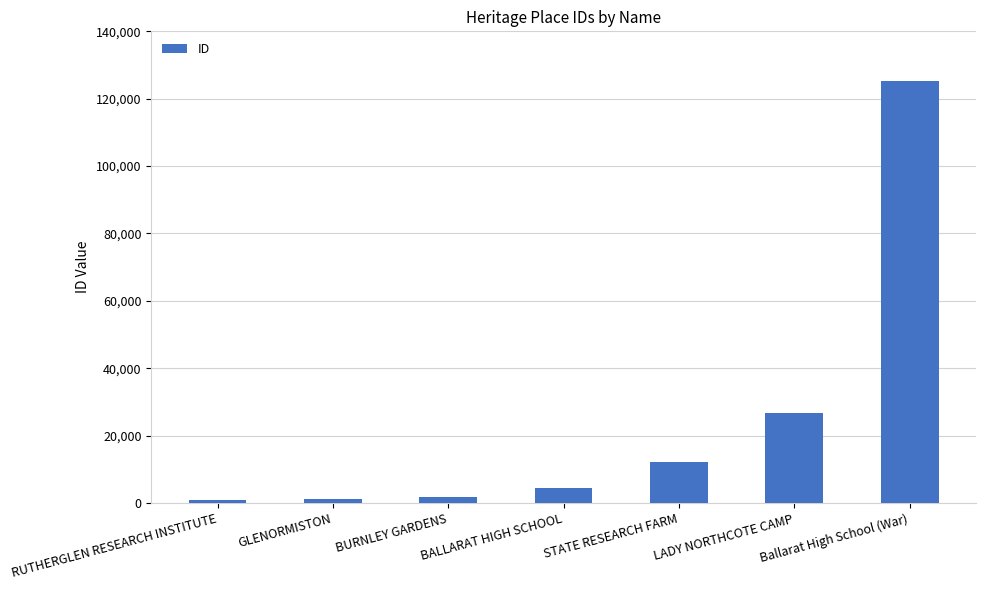

The value at STATE RESEARCH FARM is 20264. True or false?

False